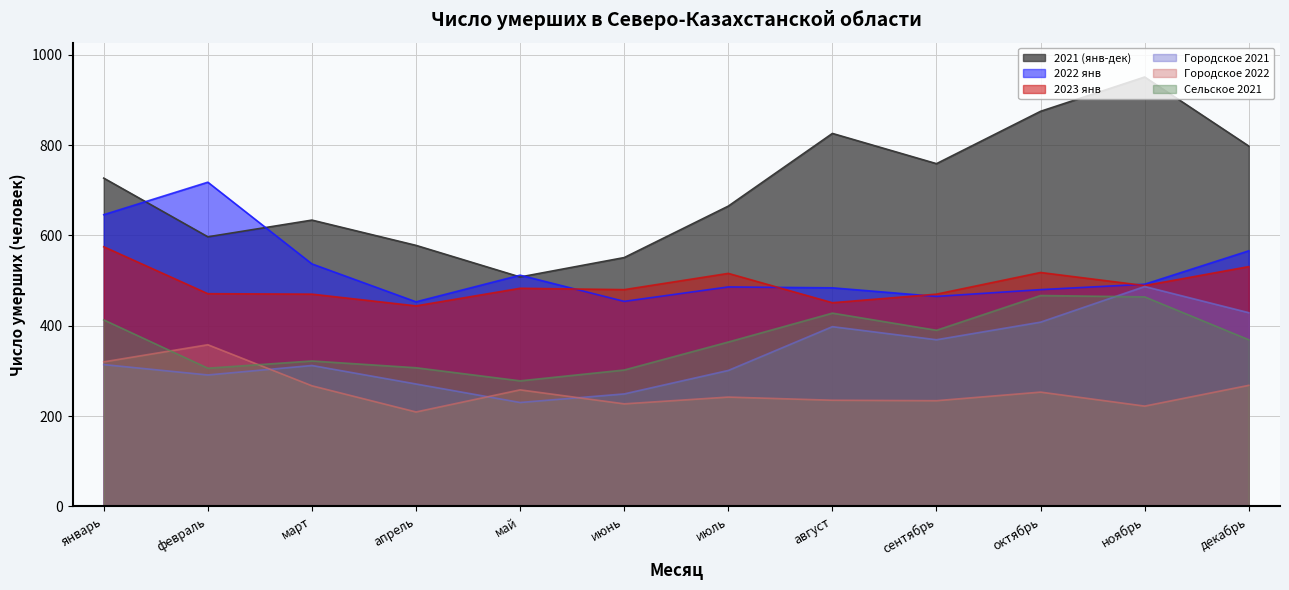

True or false: 2023 янв and Сельское 2021 cross at least once.

False